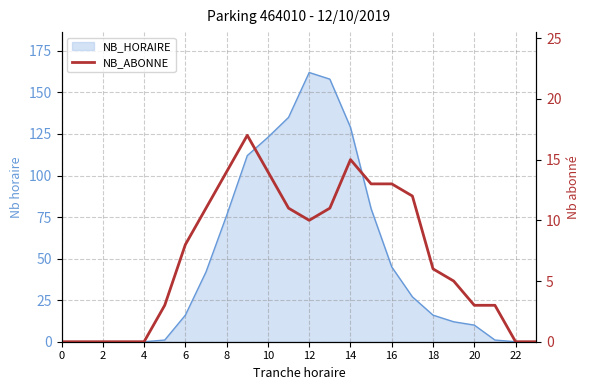

How many values are above zero?

17